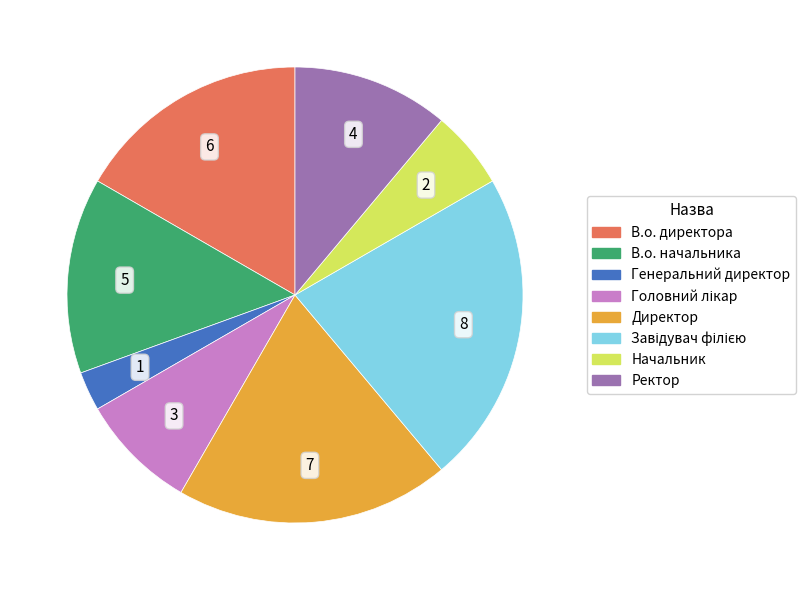

Which category has the smallest portion of the pie?

Генеральний директор